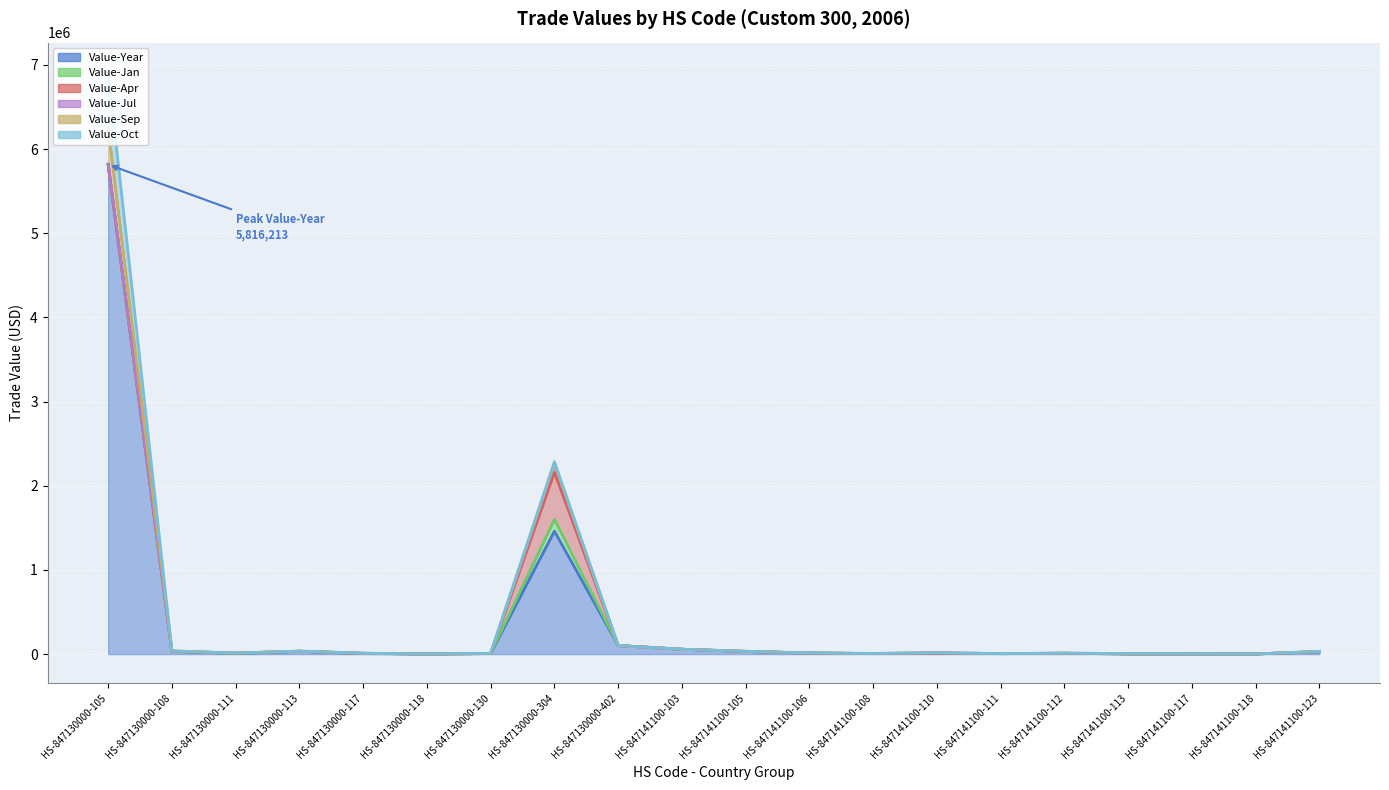

Between HS-847130000-108 and HS-847130000-118, which series saw the biggest shift?

Value-Year